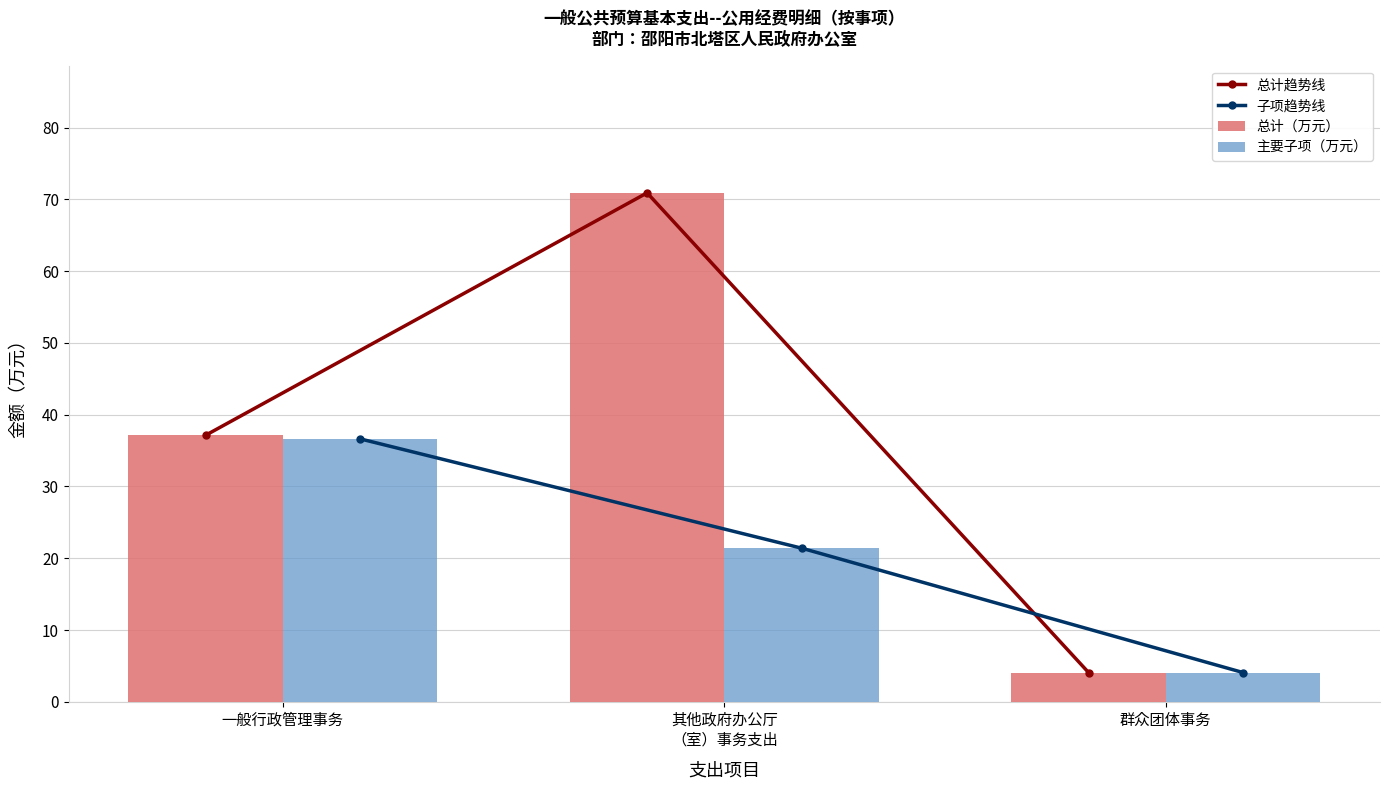

What is the sum of all 总计（万元） values?

112.1